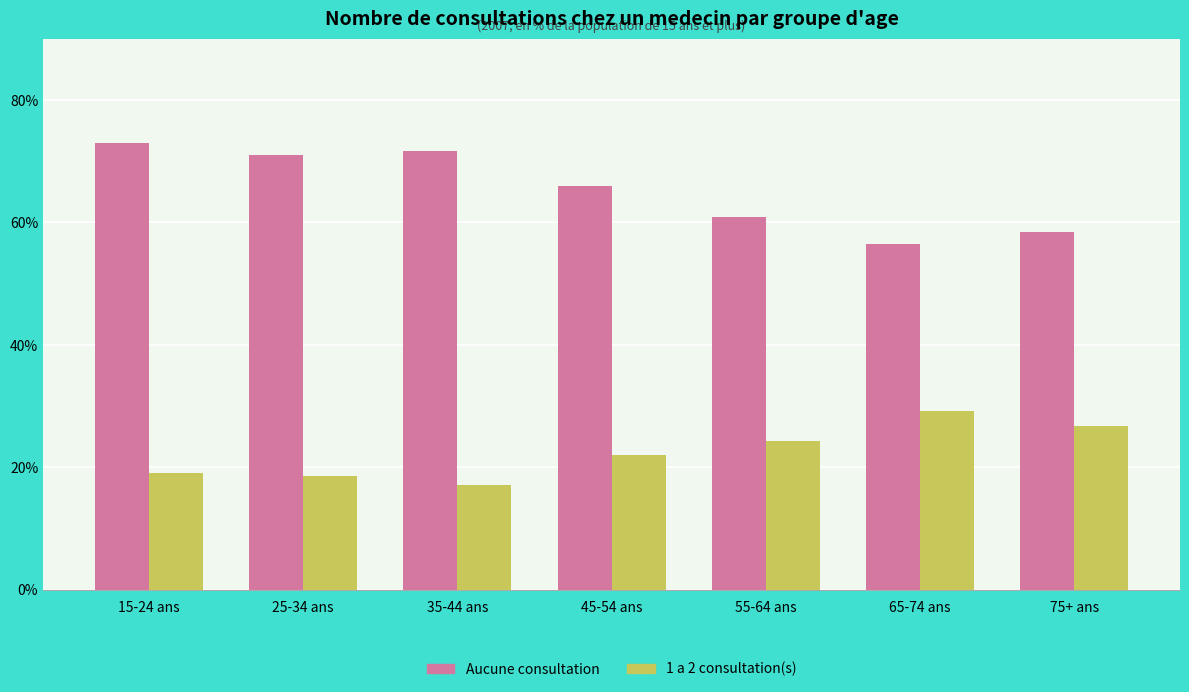

What position from the left is 75+ ans?

7